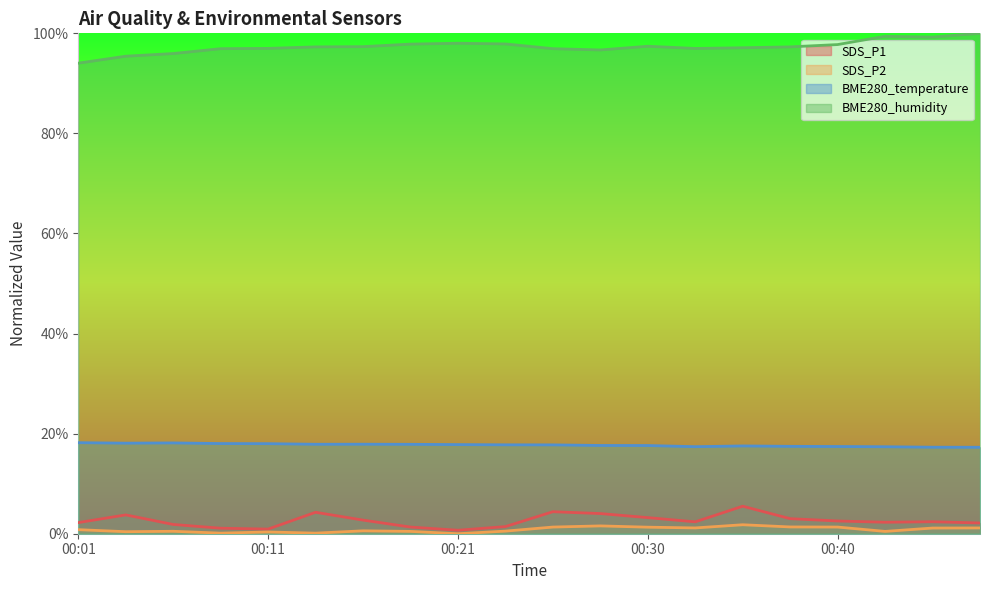

What is the value of the SDS_P1 point at the 17th from the left?

2.5